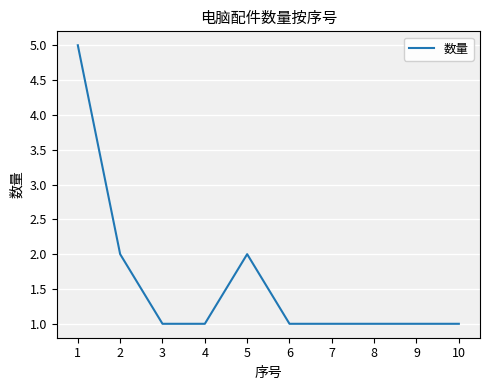

What value does the data have at 8?

1